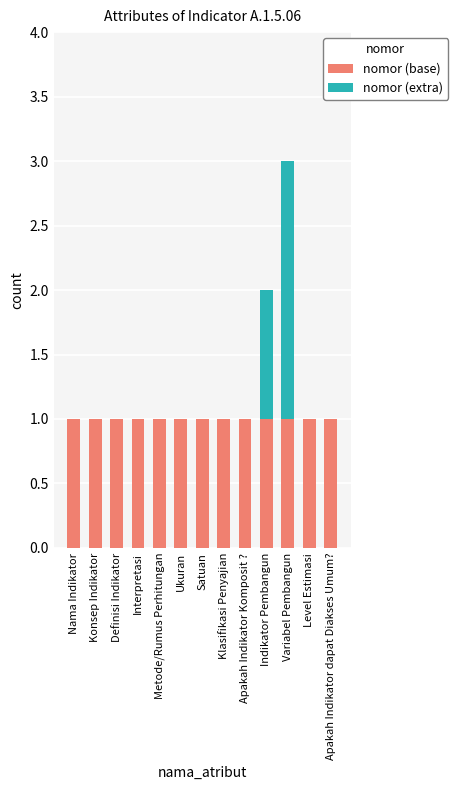

The value of nomor (base) at Satuan is 1. True or false?

True